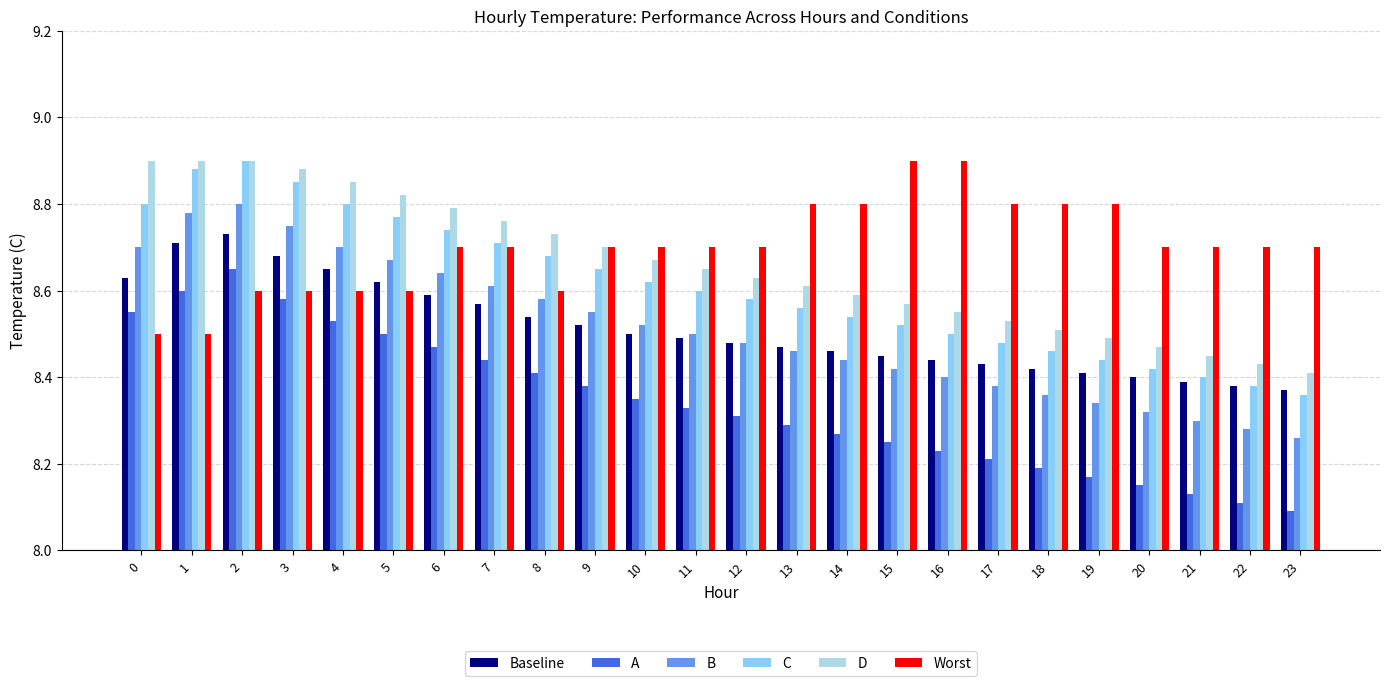

True or false: Worst has a value of 8.8 at 17.

True